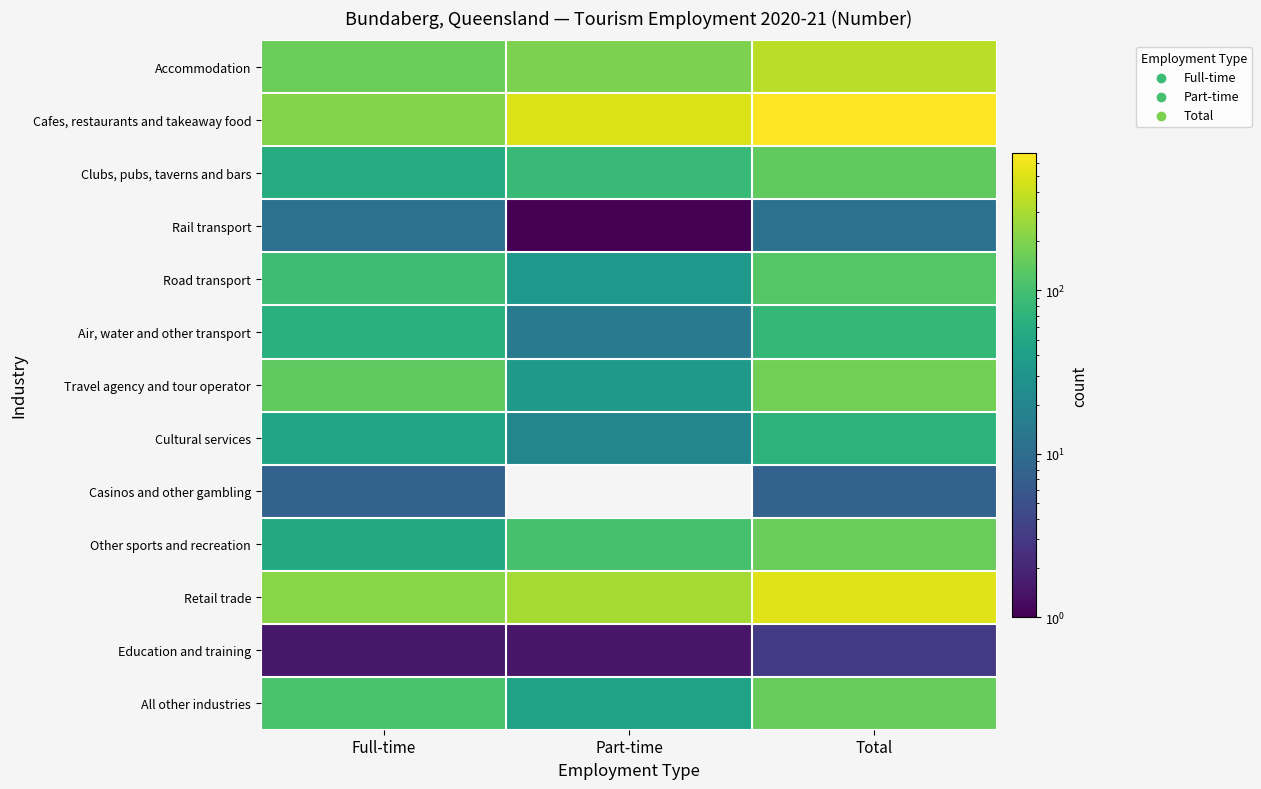

At which category is the sum across all series the highest?

Total